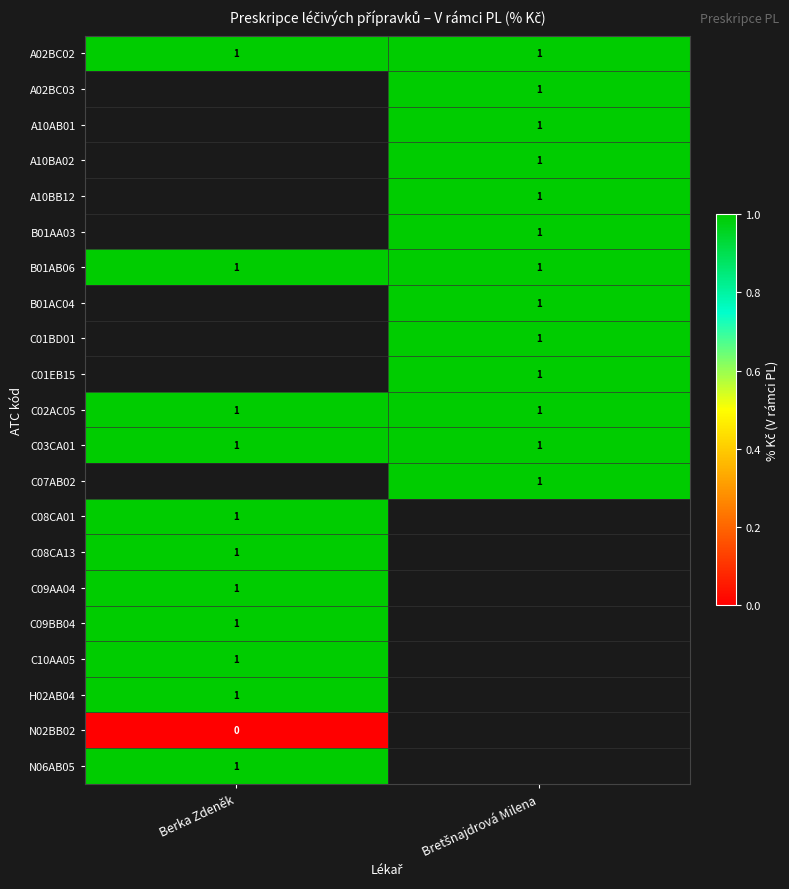

The A02BC02 series shows 1 at Berka Zdeněk. True or false?

True